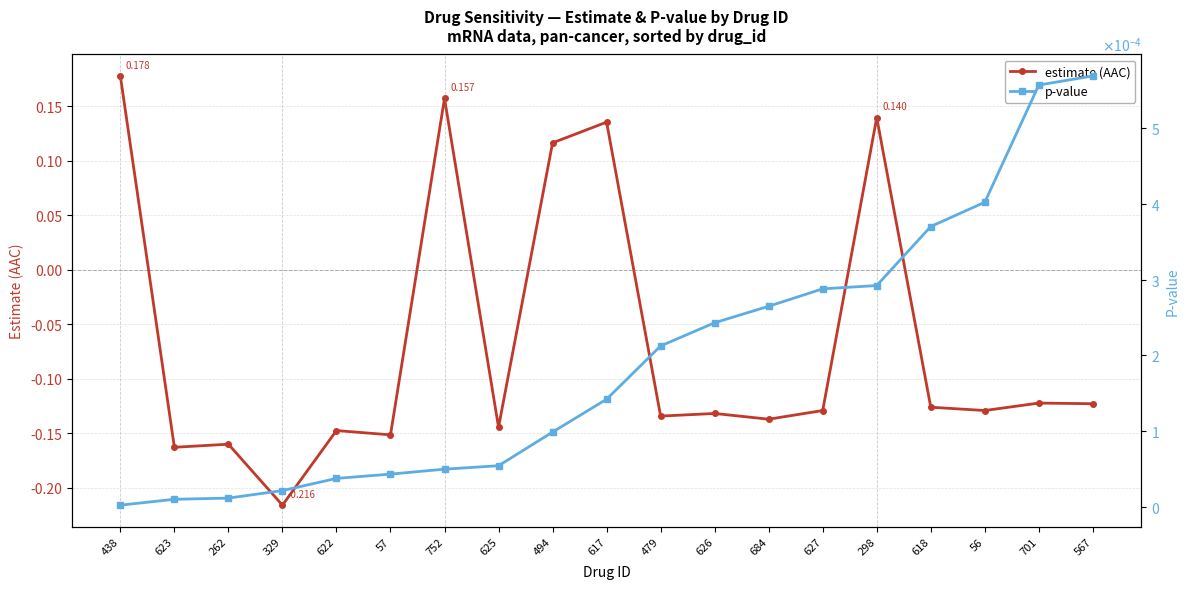

What value does the estimate (AAC) series have at 298?

0.1